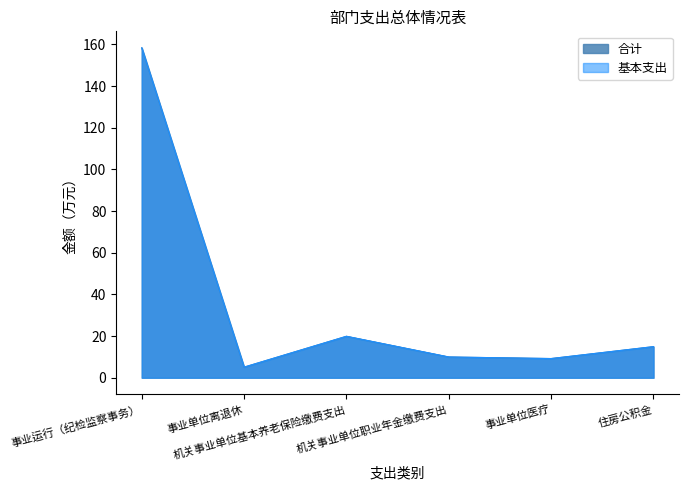

What is the label of the 4th point from the right?

机关事业单位基本养老保险缴费支出